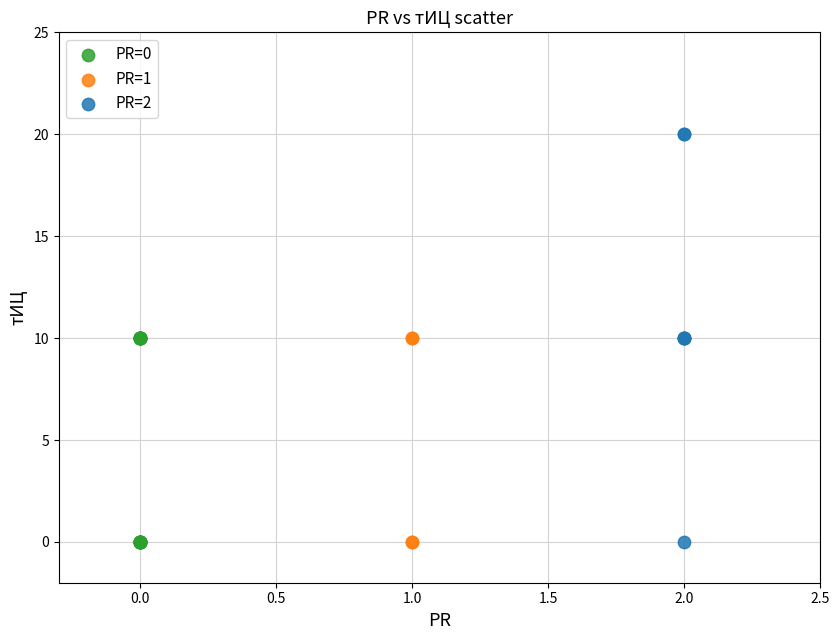

Which series reaches the maximum Y coordinate?

PR=2